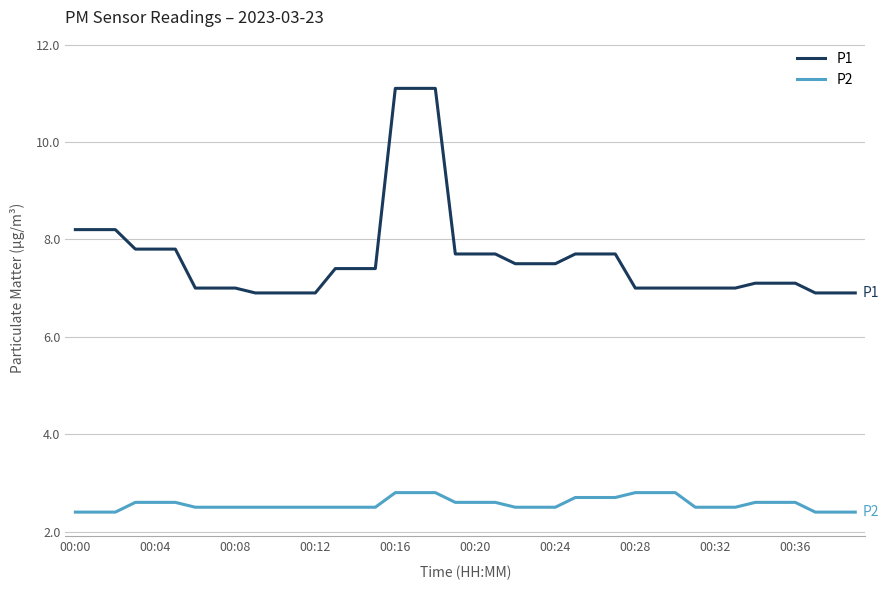

What is the sum of all P2 values?

102.7